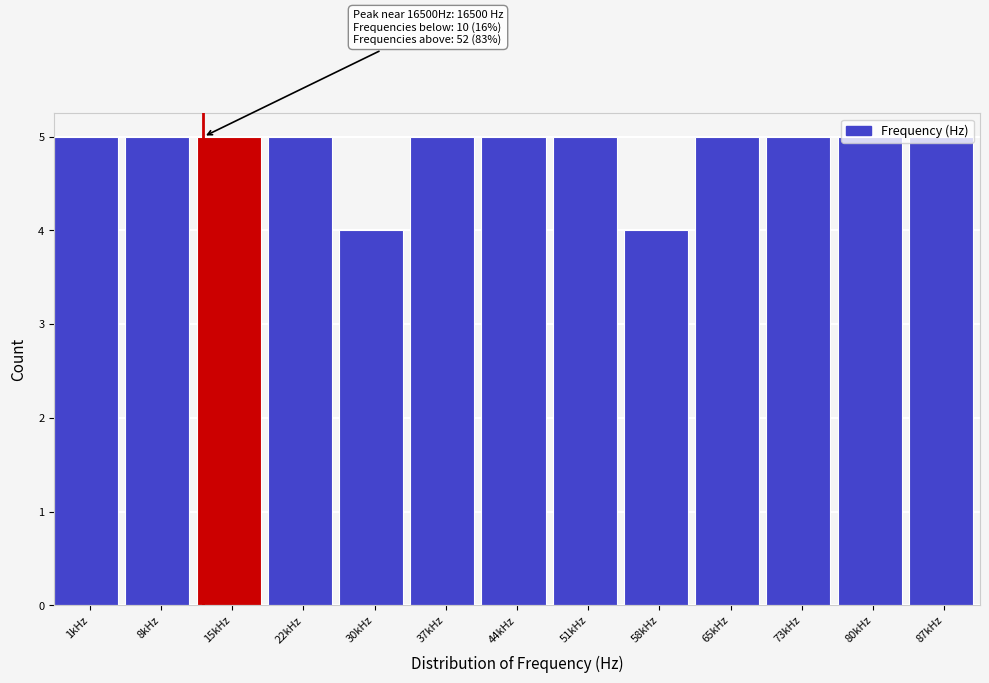

What is the sum of the values at 73kHz and 30kHz?

9